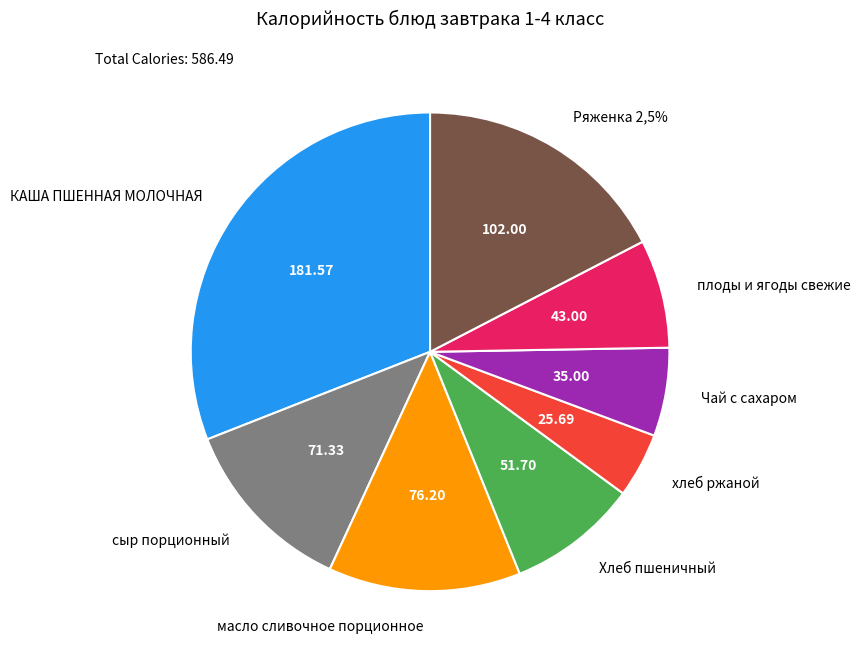

What percentage do Хлеб пшеничный and сыр порционный together represent?

21.0%